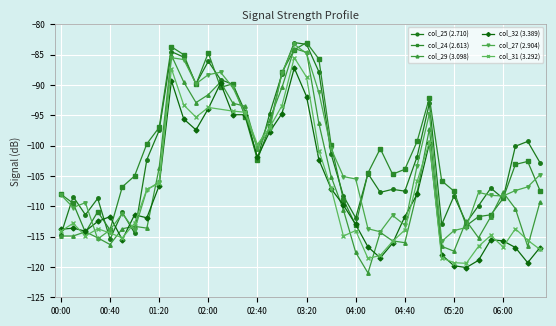

True or false: col_24 (2.613) has a value of -21.7 at 2011/10/06 04:50.

False